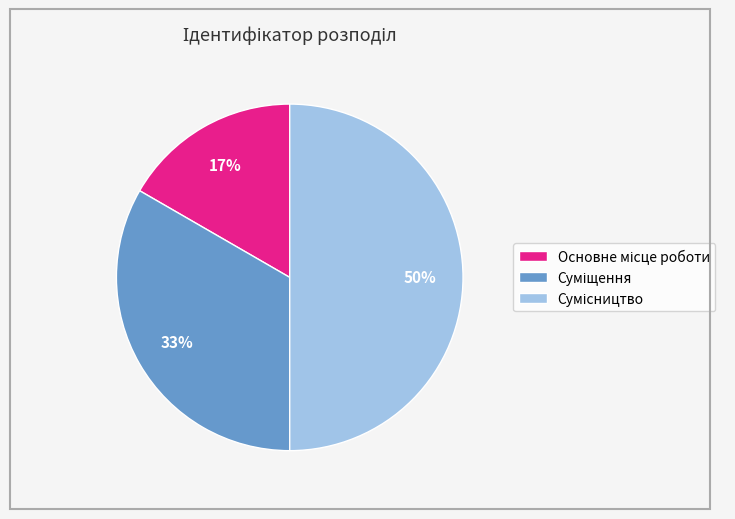

To the nearest percent, what is the average slice percentage?

33%